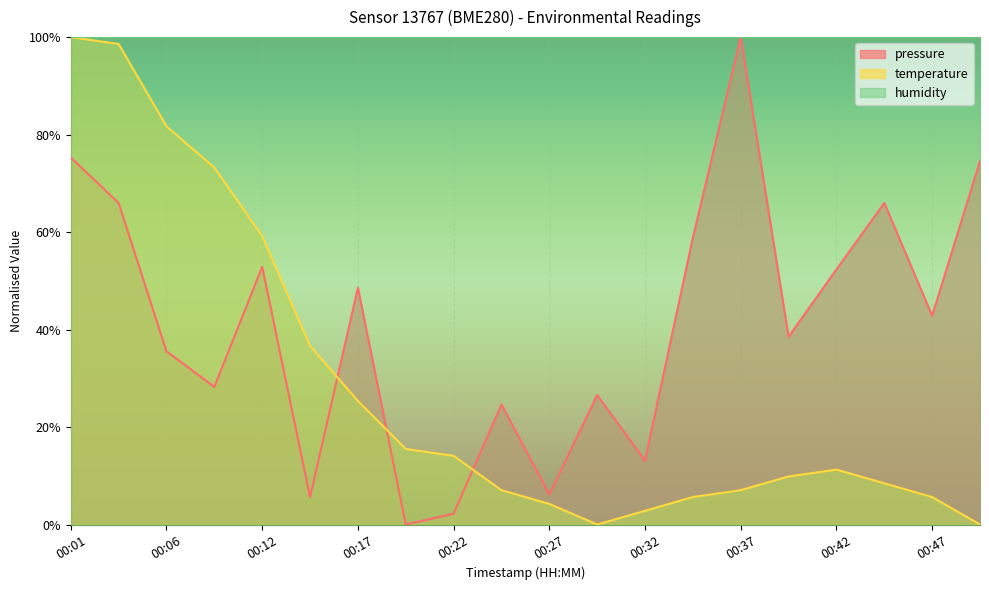

Reading left to right, list all the values displayed in this chart.

pressure: 00:01=0.8	00:04=0.7	00:06=0.4	00:09=0.3	00:12=0.5	00:14=0.1	00:17=0.5	00:19=0.0	00:22=0.0	00:24=0.2	00:27=0.1	00:29=0.3	00:32=0.1	00:34=0.6	00:37=1.0	00:39=0.4	00:42=0.5	00:44=0.7	00:47=0.4	00:50=0.7
temperature: 00:01=1.0	00:04=1.0	00:06=0.8	00:09=0.7	00:12=0.6	00:14=0.4	00:17=0.3	00:19=0.2	00:22=0.1	00:24=0.1	00:27=0.0	00:29=0.0	00:32=0.0	00:34=0.1	00:37=0.1	00:39=0.1	00:42=0.1	00:44=0.1	00:47=0.1	00:50=0.0